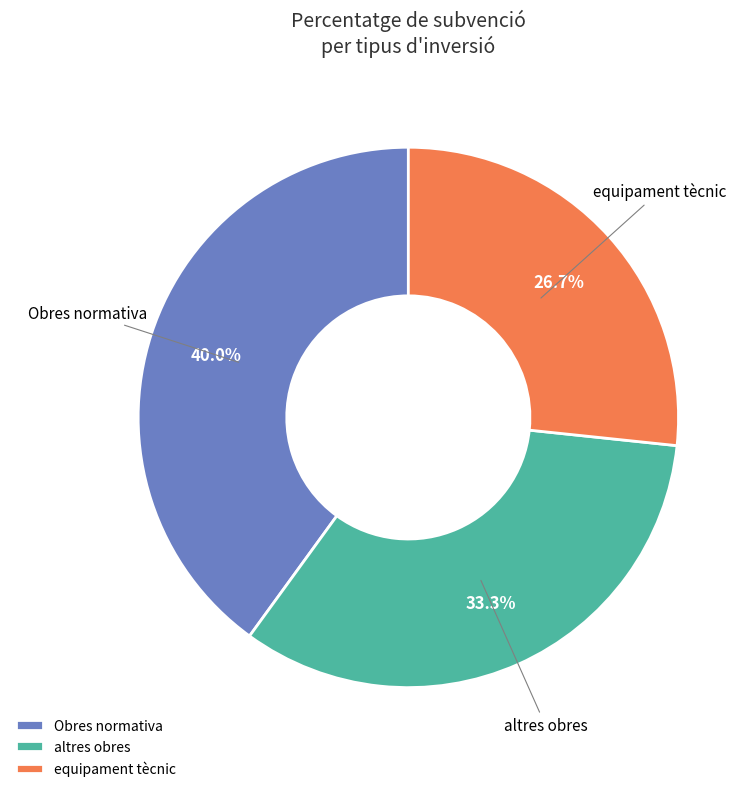

Is it true that equipament tècnic is 14% of the pie?

False